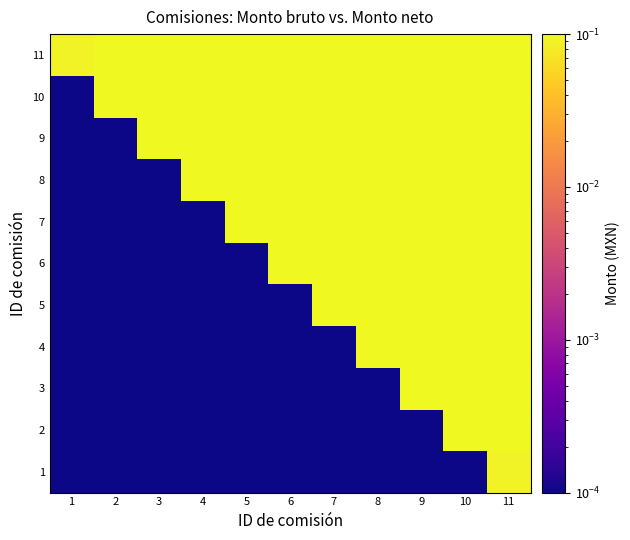

Which series changed the most between 2 and 8?

9